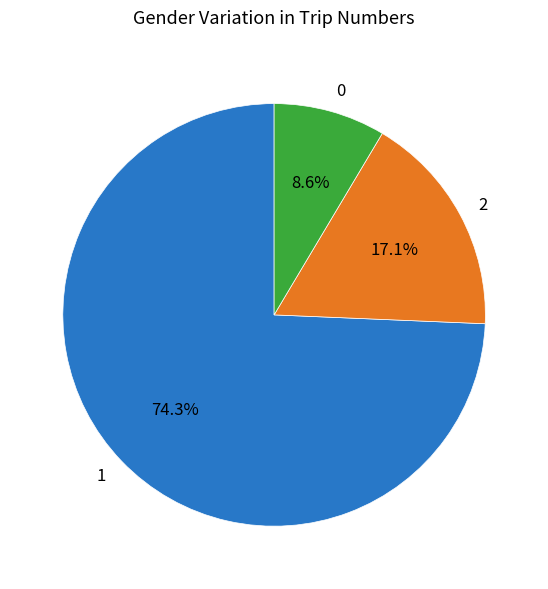

What is the ratio of the value at 0 to the value at 2?

0.5